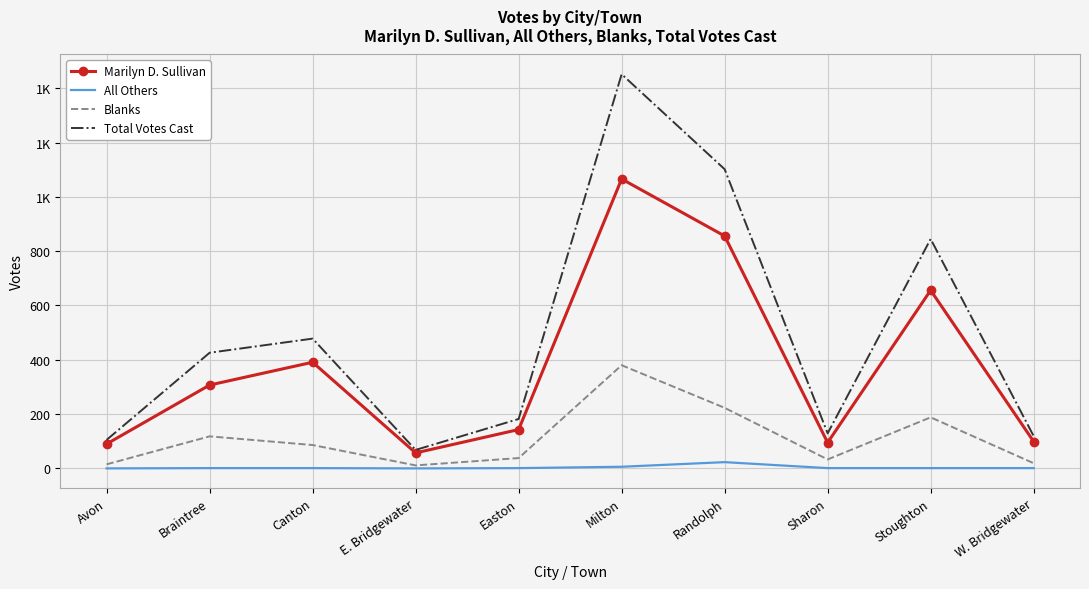

What are all the series names shown in the legend?

Marilyn D. Sullivan, All Others, Blanks, Total Votes Cast